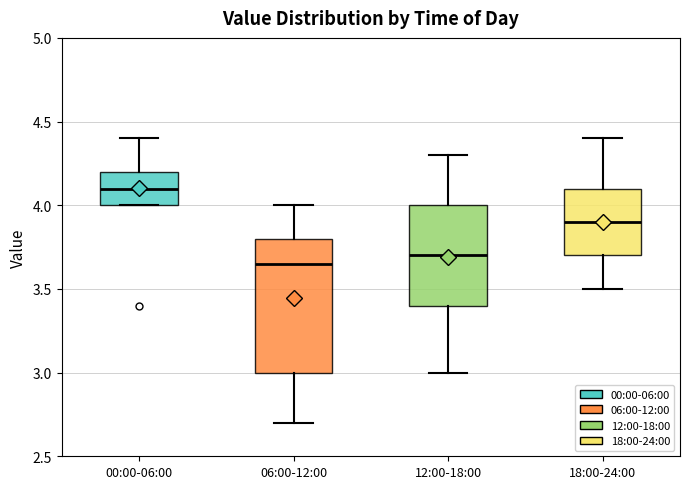

Reading left to right, transcribe this box plot: for each box, give where its median line is, the range the box spans, and where its two whiskers end, as read against the y-axis. The values are not printed on the chart, so give them approximately, as read against the axis.

00:00-06:00: median 4.10, box 4.00 to 4.20, whiskers 4.00 to 4.40
06:00-12:00: median 3.65, box 3.00 to 3.80, whiskers 2.70 to 4.00
12:00-18:00: median 3.70, box 3.40 to 4.00, whiskers 3.00 to 4.30
18:00-24:00: median 3.90, box 3.70 to 4.10, whiskers 3.50 to 4.40